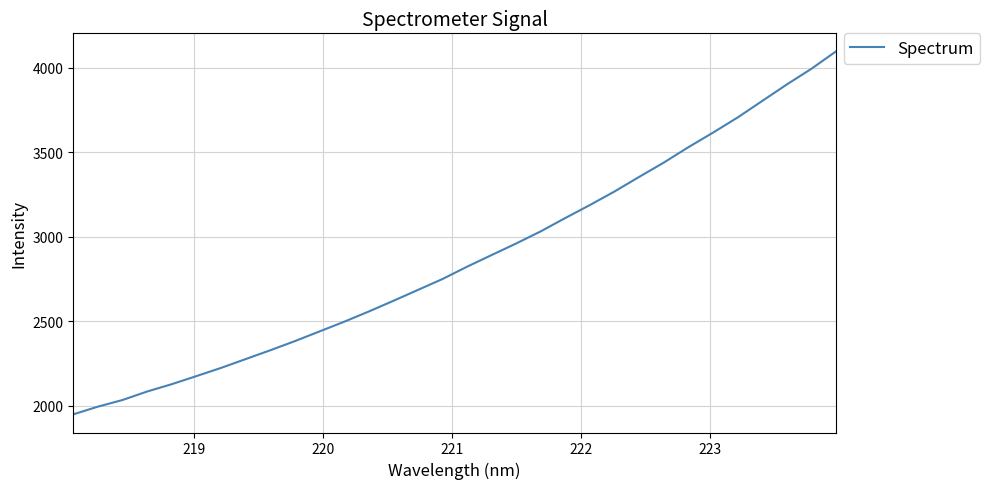

What is the smallest value displayed?

1947.6